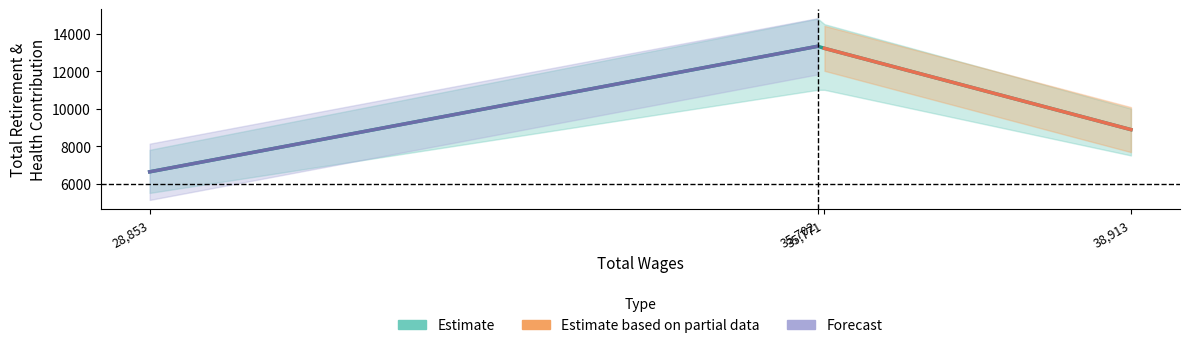

Rank the categories by value from highest to lowest.

35702.0, 35771.0, 38913.0, 28853.0